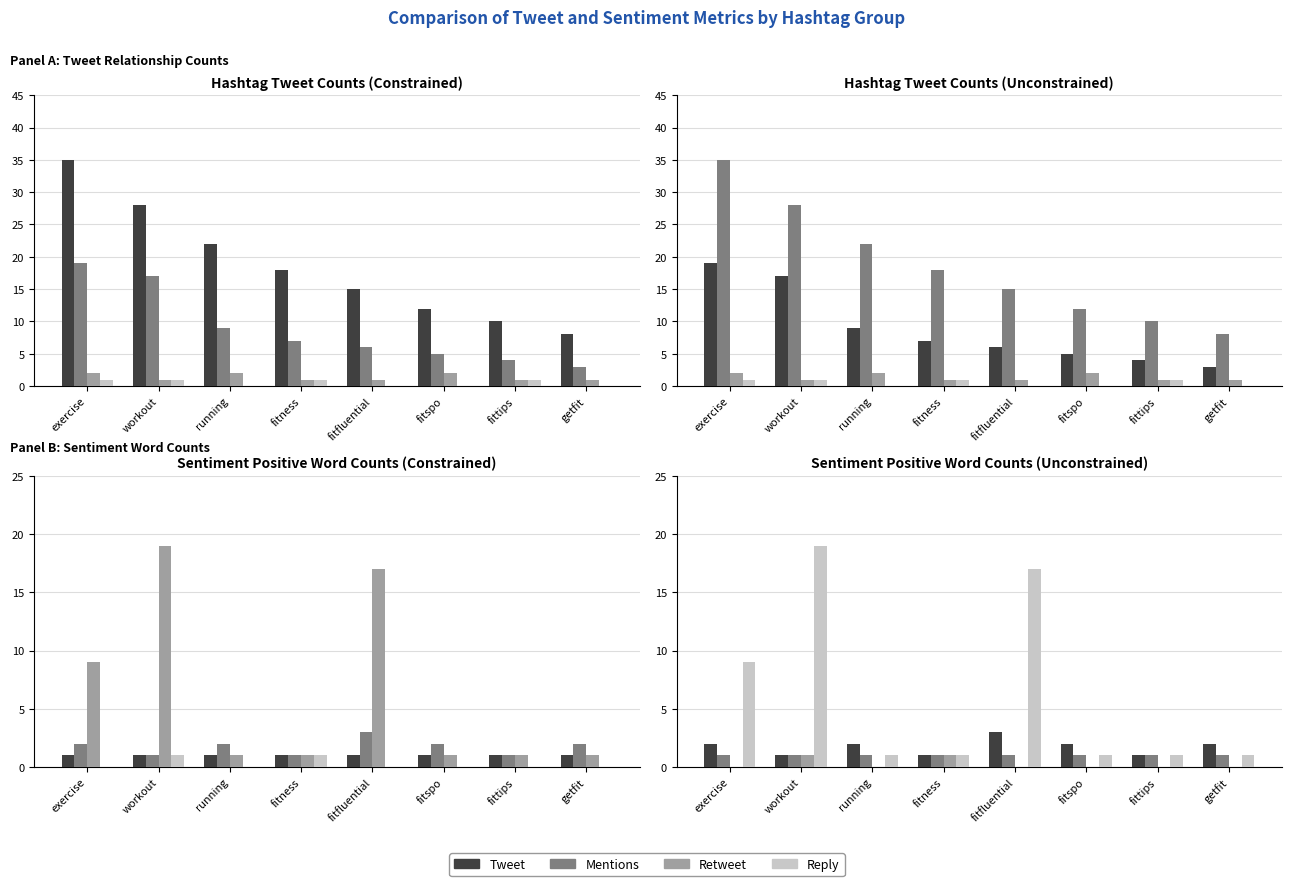

Is the value of Tweet at exercise greater than the value of Retweet at exercise?

Yes